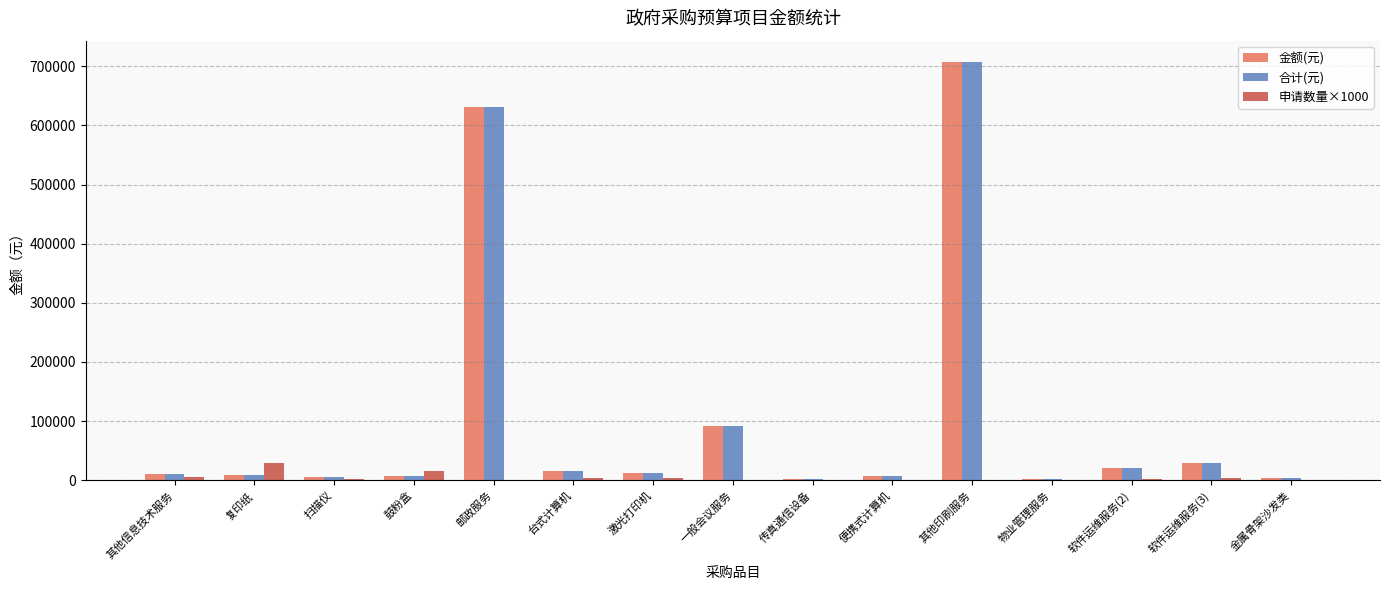

Which category has the highest value in the 合计(元) series?

其他印刷服务